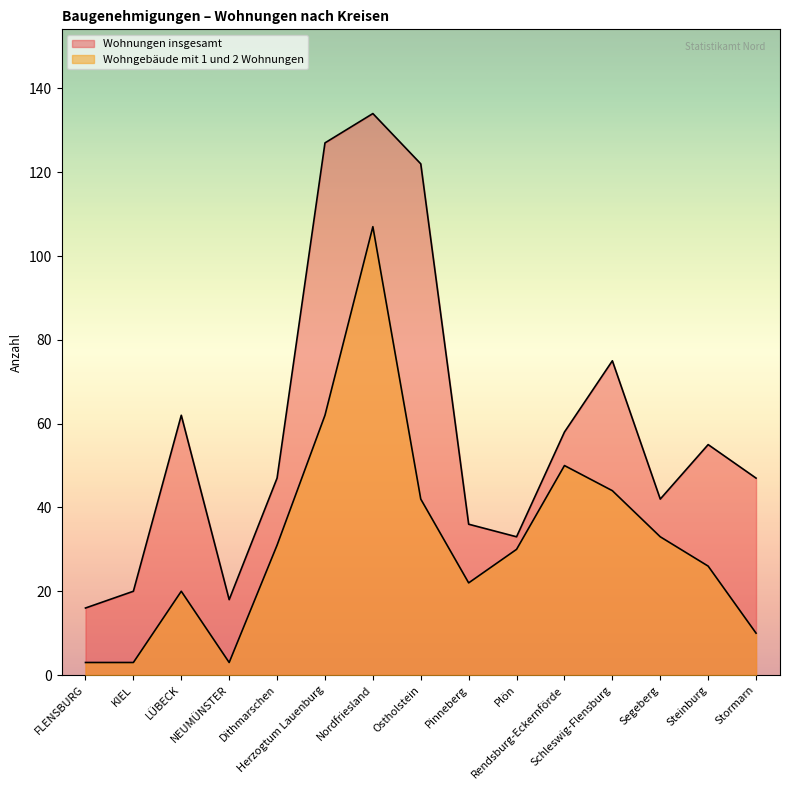

Which has a higher value, Rendsburg-Eckernförde or Herzogtum Lauenburg?

Herzogtum Lauenburg